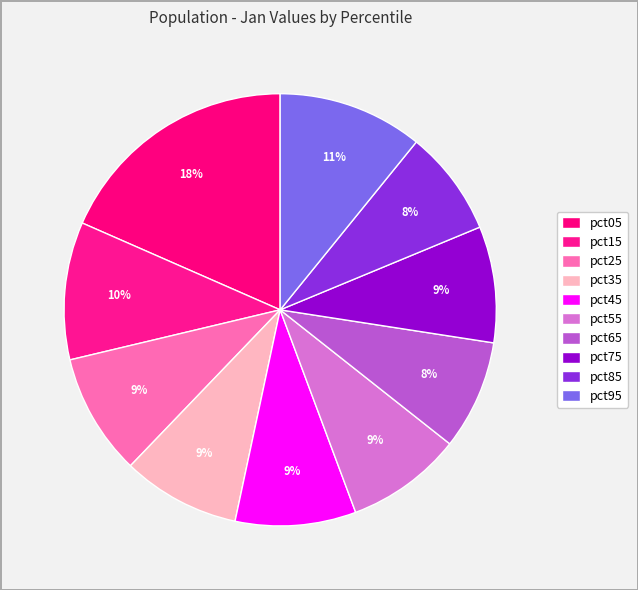

True or false: pct55 accounts for 9% of the total.

True